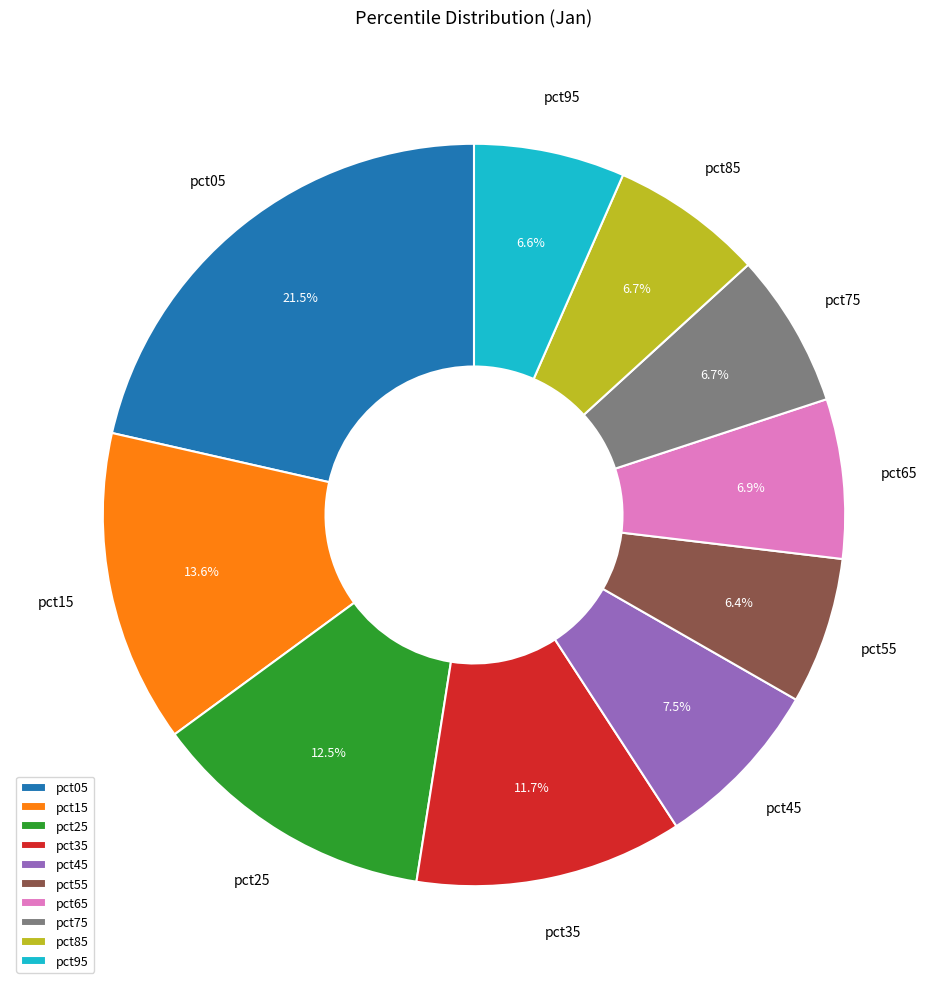

How many slices are in this pie chart?

10